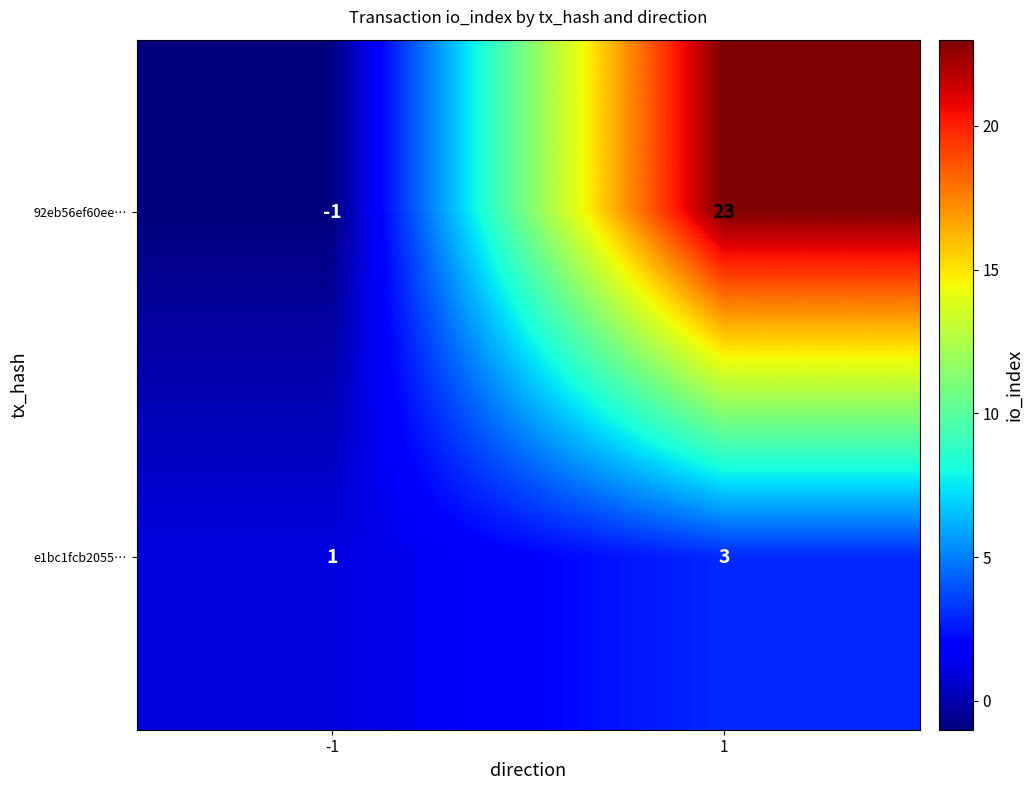

Which series has the widest spread of values?

92eb56ef60ee…